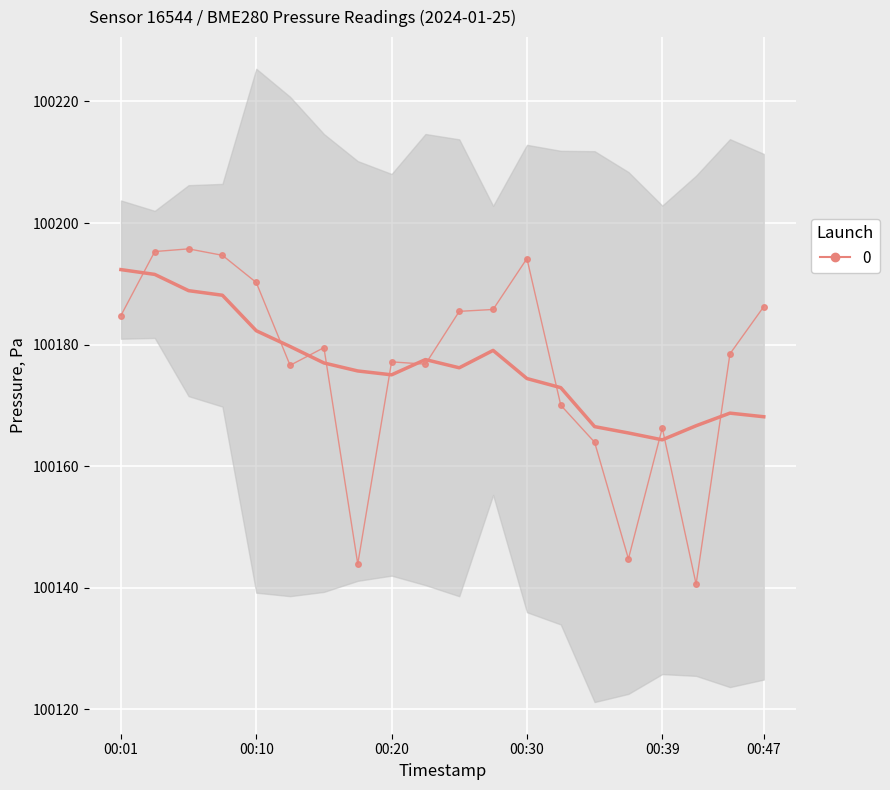

Where is the first local minimum?

00:13